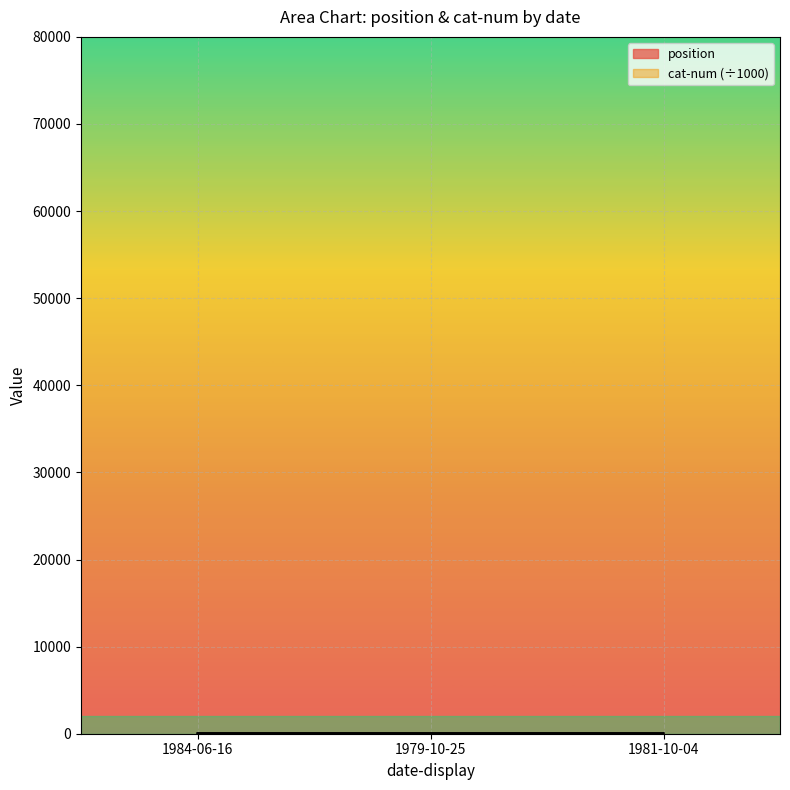

Read the cat-num value at 1981-10-04.

71.5